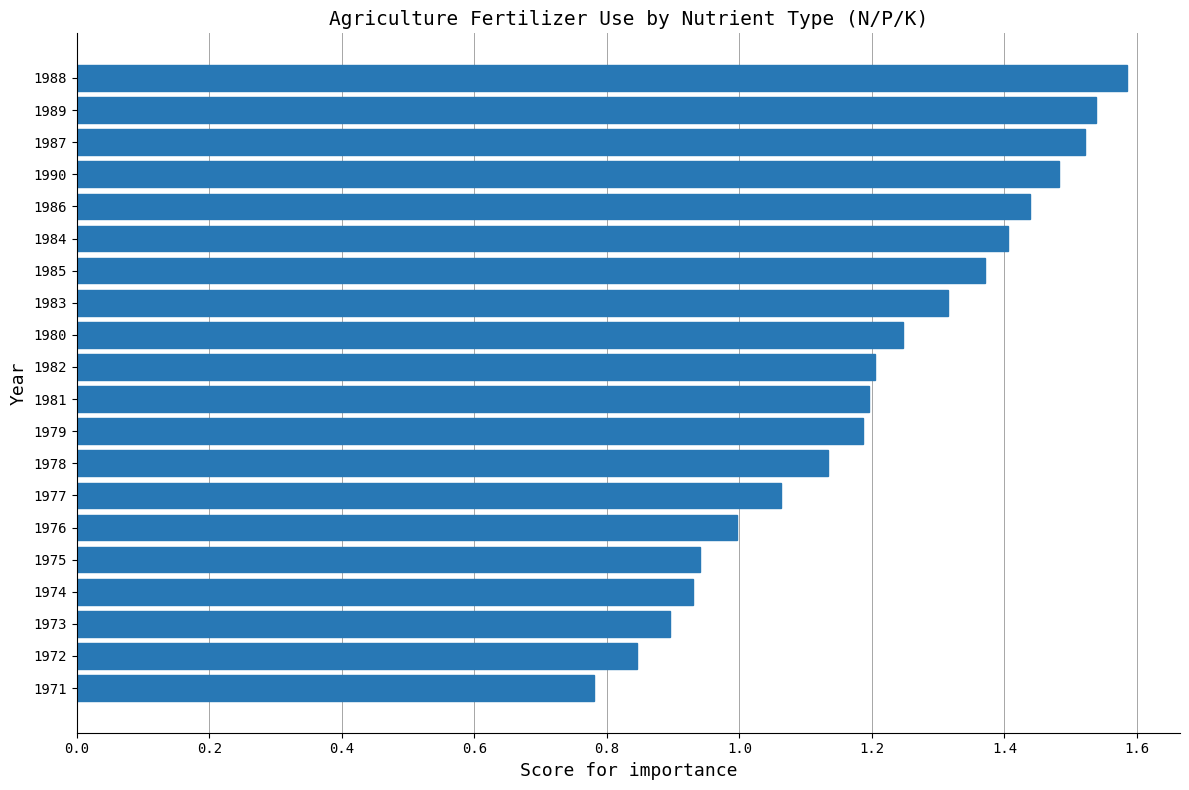

Between 1981 and 1988, which is larger?

1988